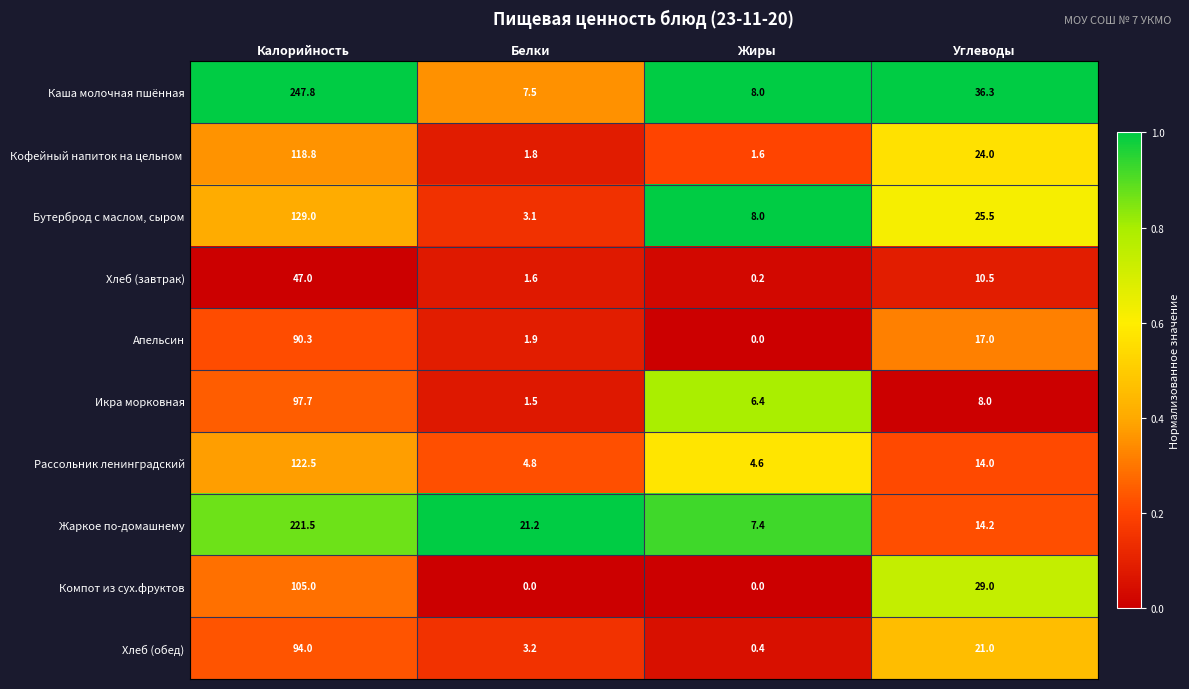

Which series has the largest total across all categories?

Каша молочная пшённая